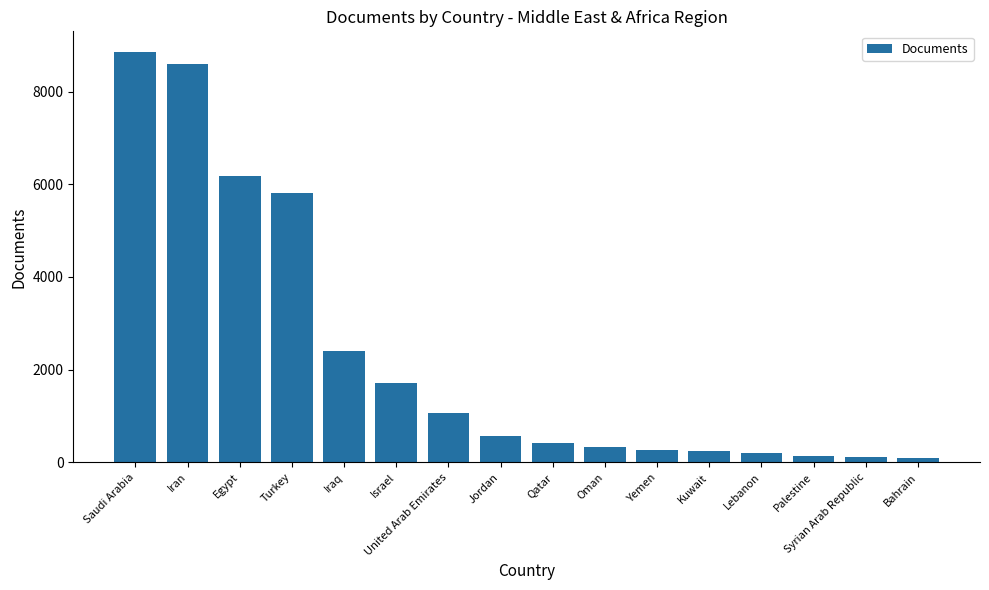

What is the sum of the values at Egypt and Jordan?

6742